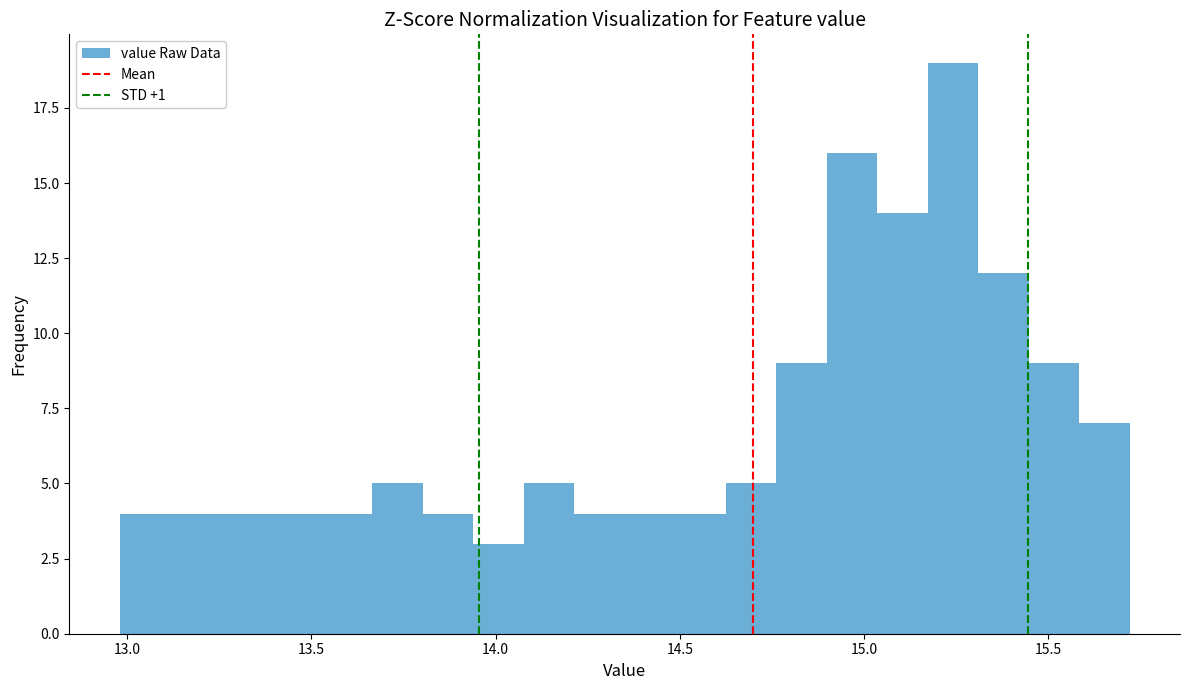

Around what value on the x-axis is the tallest bar? Give the approximate position of its centre, as read against the axis.

15.25